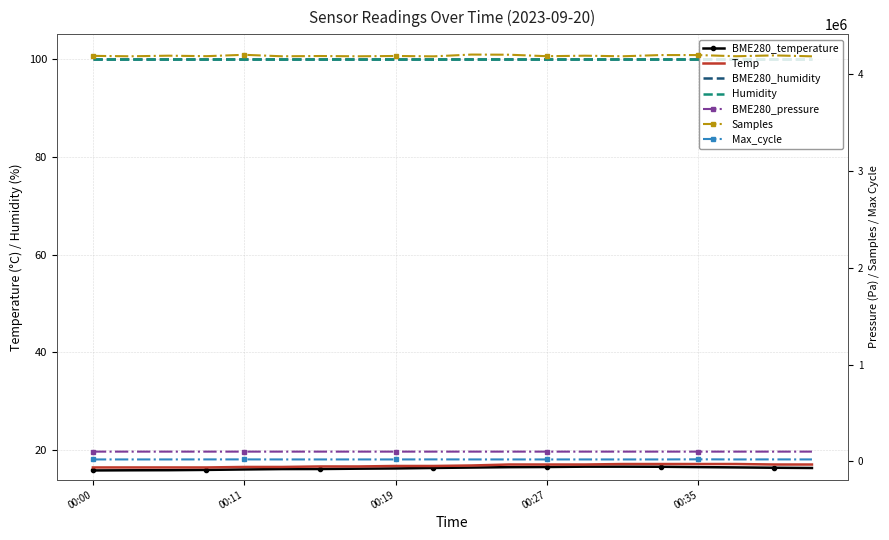

True or false: BME280_temperature and Temp intersect in this chart.

False